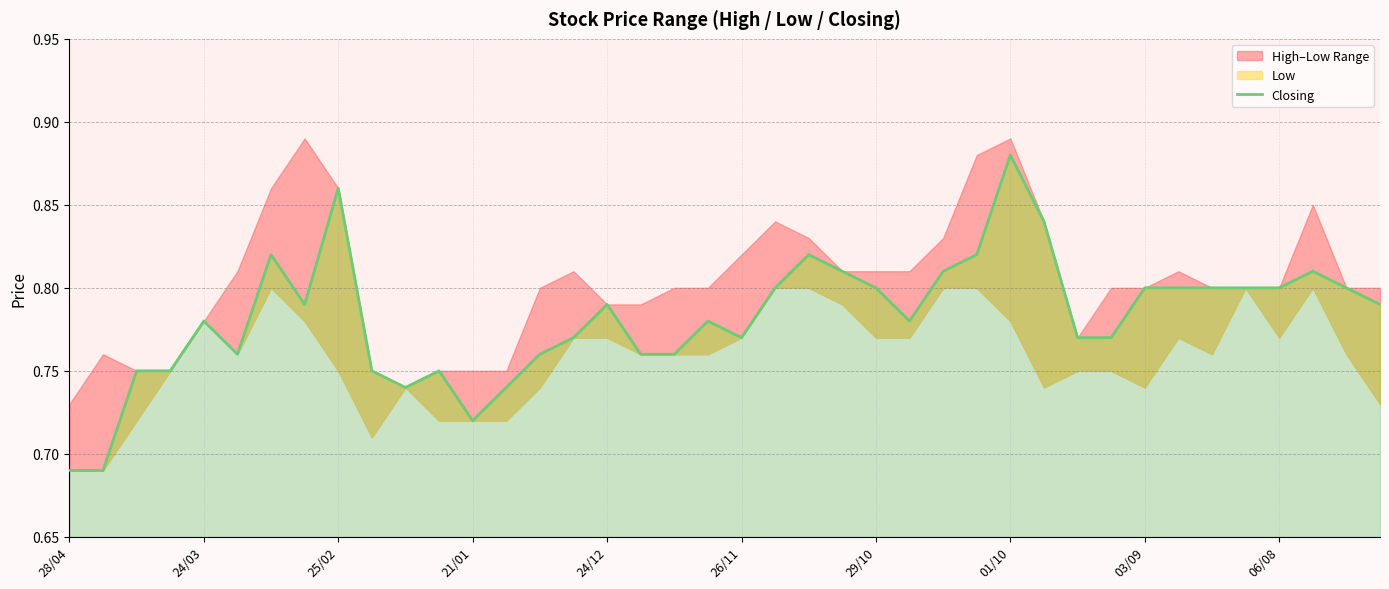

At which label is the value closest to 0?

28/04